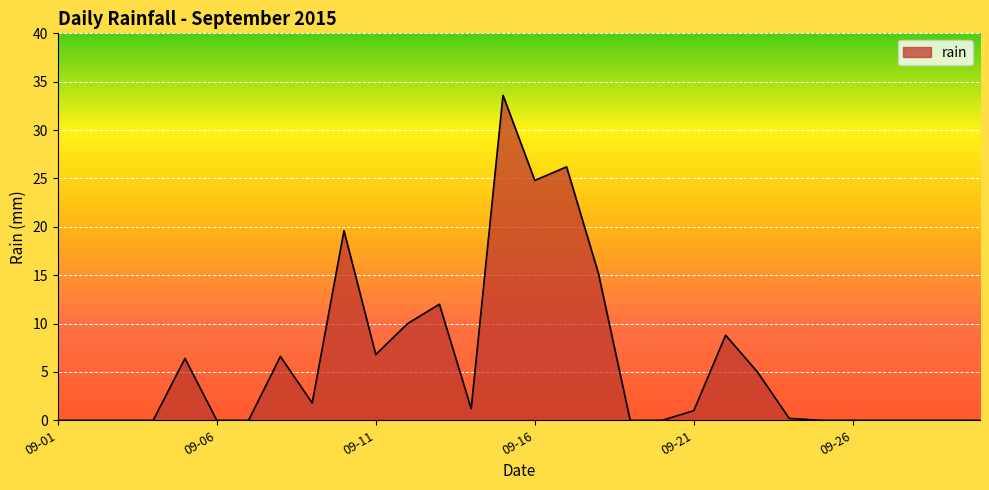

What is the greatest value displayed?

33.6